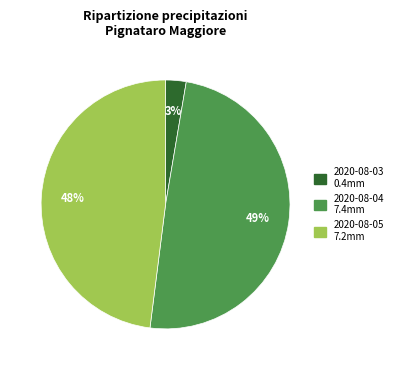

To the nearest percent, what is the average slice percentage?

33%